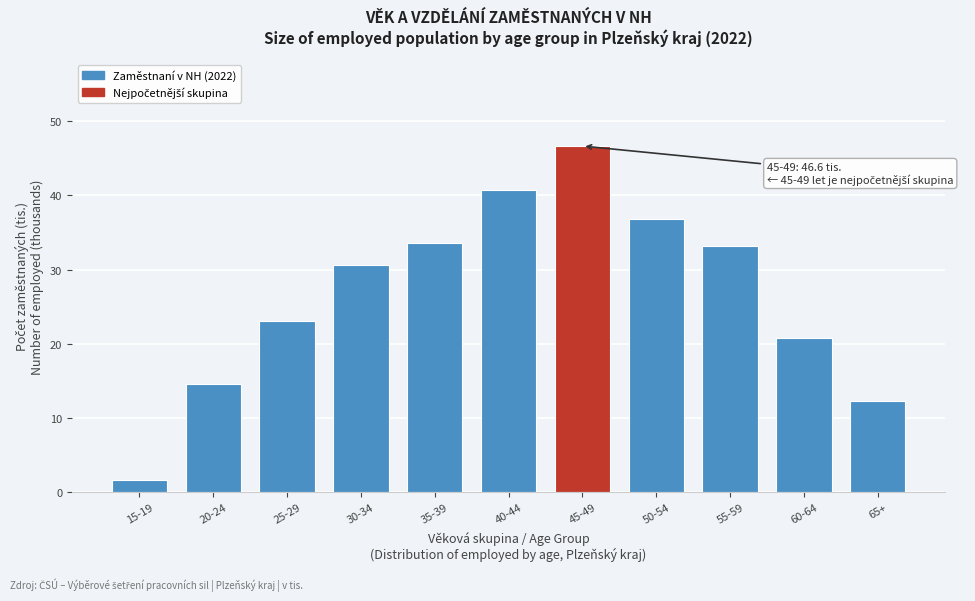

Reading left to right, extract all data points from this chart.

1.6	14.6	23.1	30.7	33.6	40.7	46.6	36.8	33.2	20.8	12.3